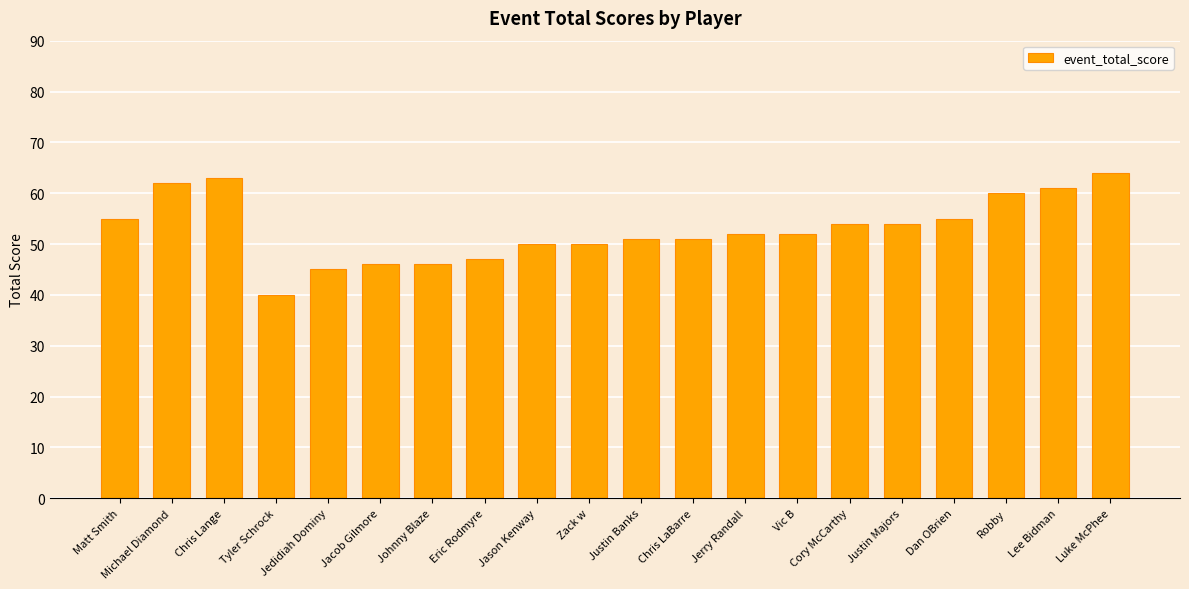

What is the minimum value shown in the chart?

40